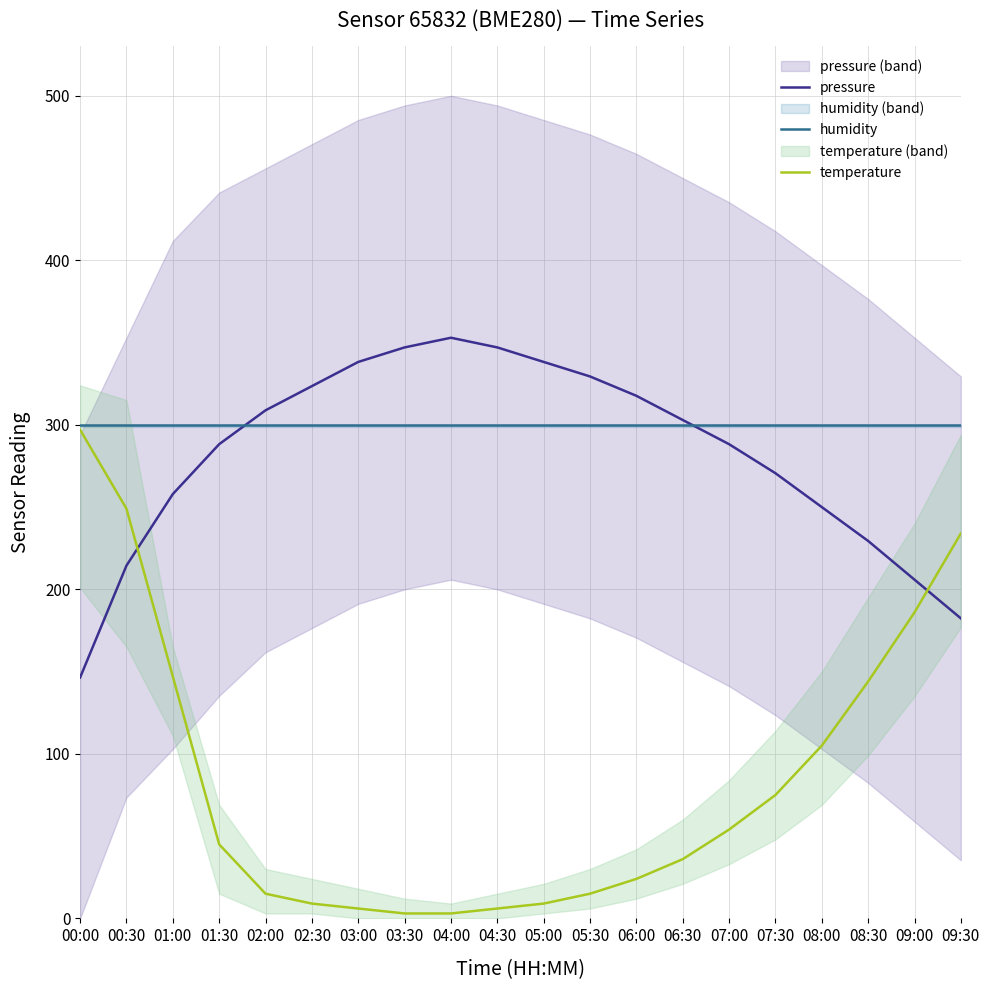

True or false: temperature has more than 1 interior local peaks.

False